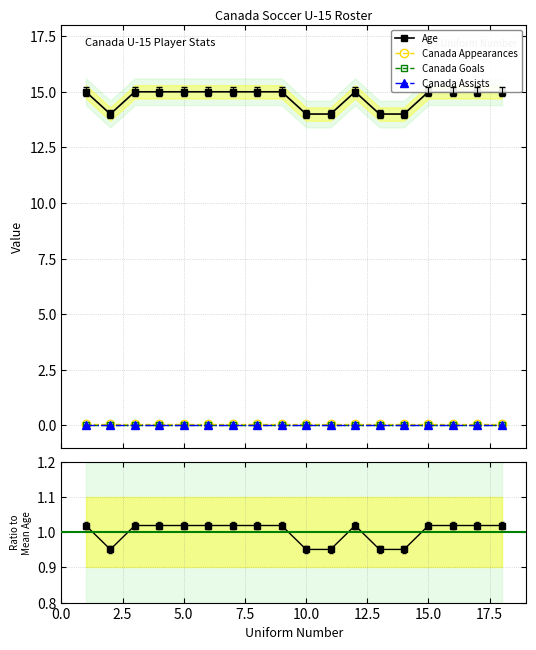

What is the sum of the Age values at 10 and 1?

29